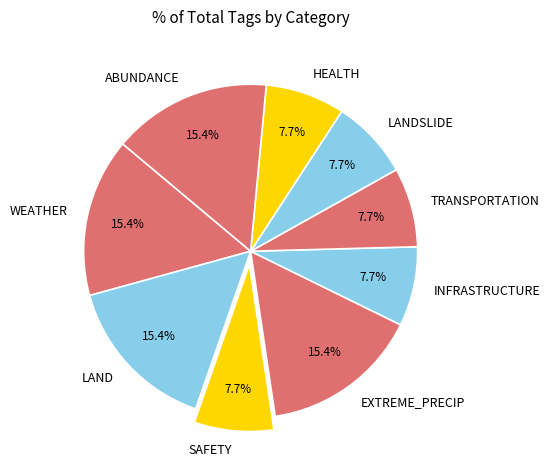

What percentage is NOT represented by SAFETY?

92.3%